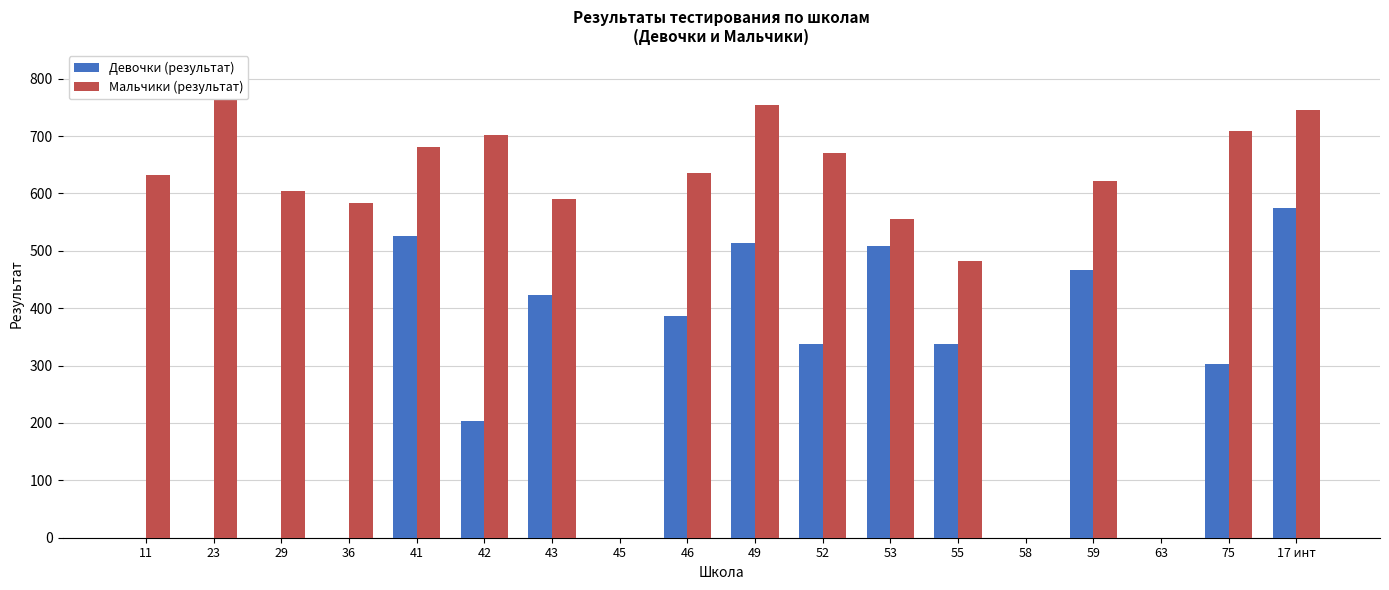

At 59, list the series in order from smallest to largest.

Девочки (результат), Мальчики (результат)